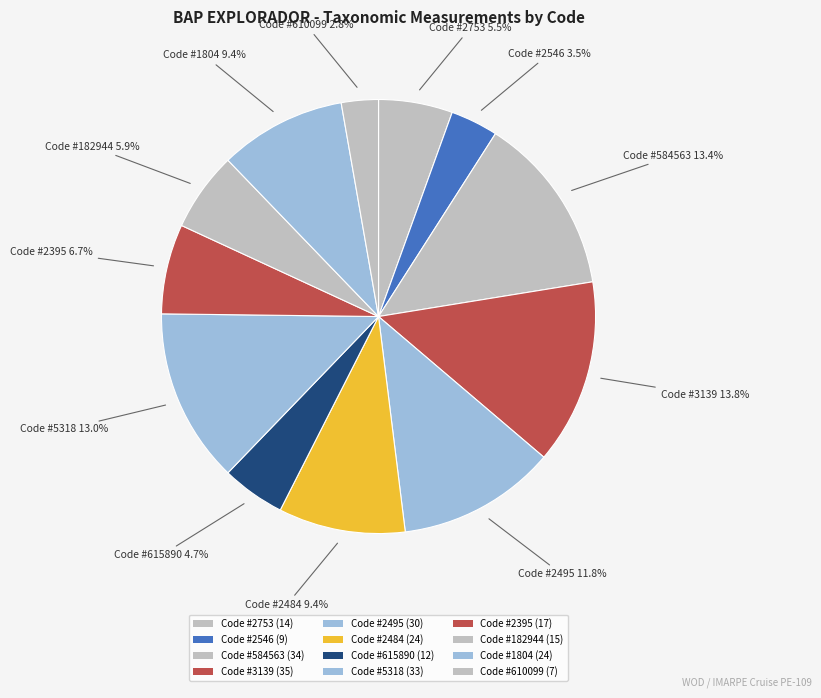

Does any single category account for the majority?

No